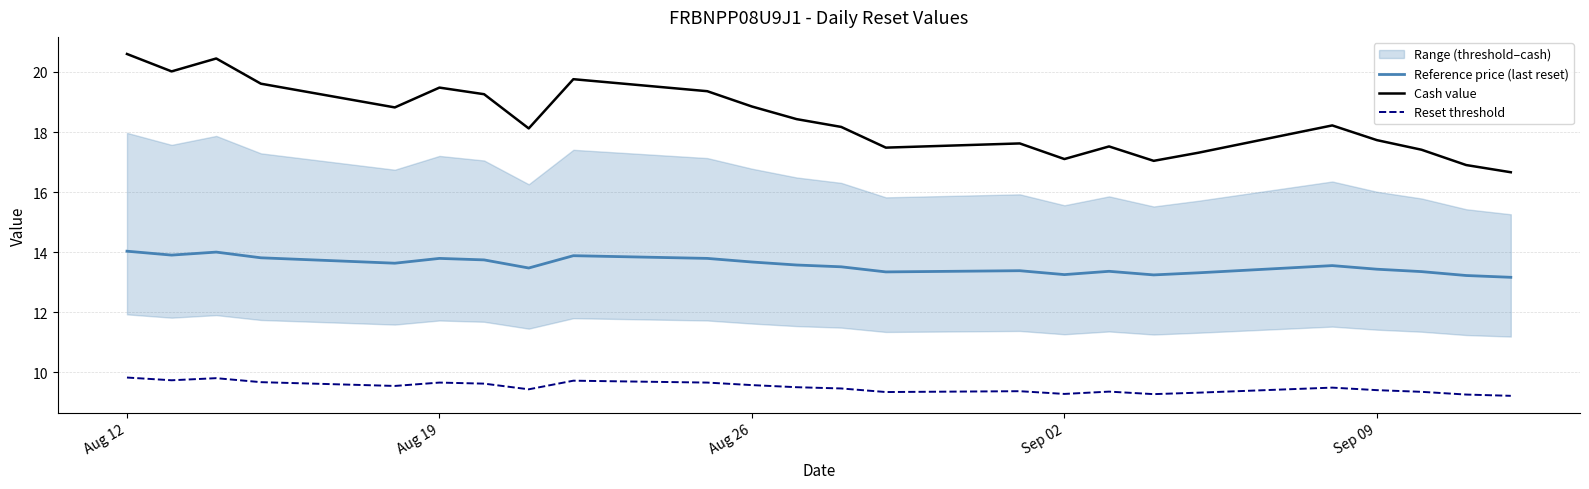

The Reset threshold series shows 9.7 at Aug 19. True or false?

True